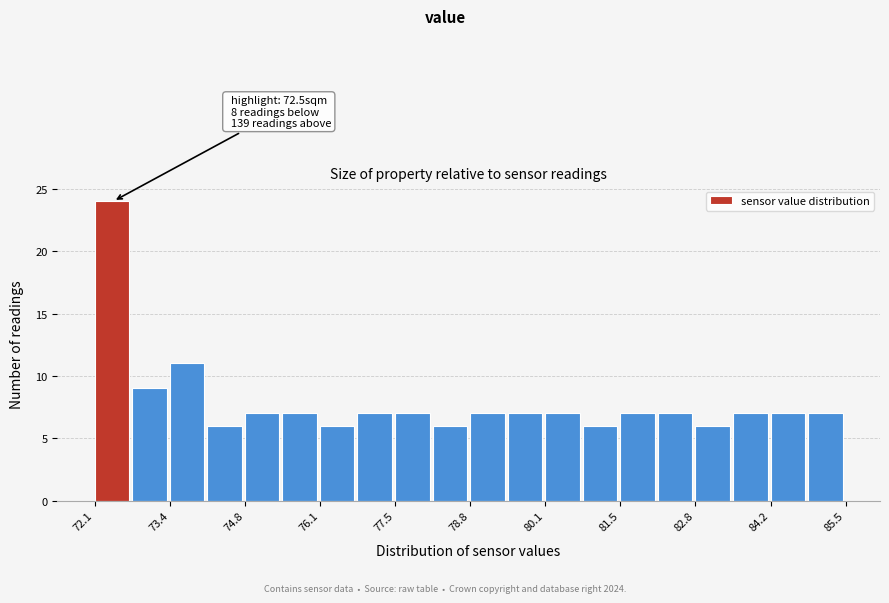

Around what value on the x-axis is the tallest bar? Give the approximate position of its centre, as read against the axis.

72.4